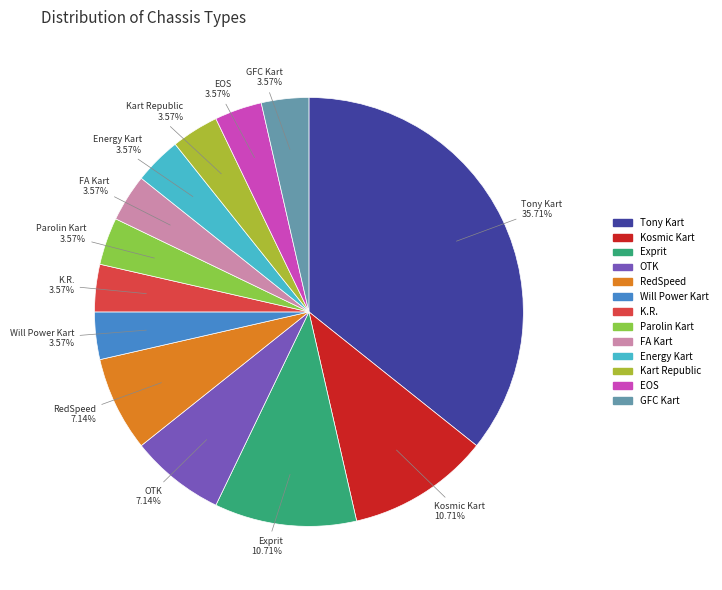

Does any single category account for the majority?

No